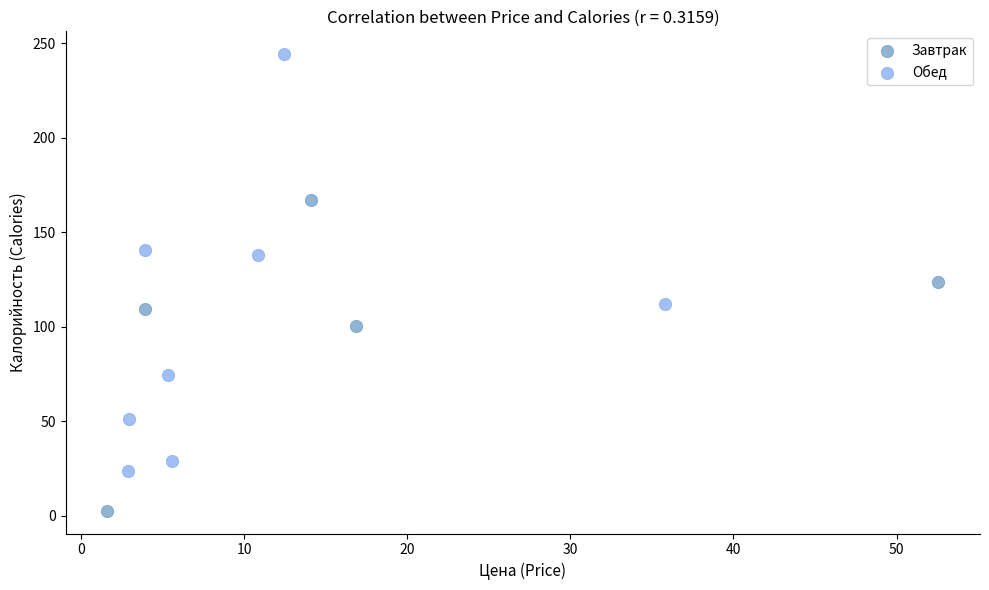

Which series has the largest Y range (max minus min)?

Обед